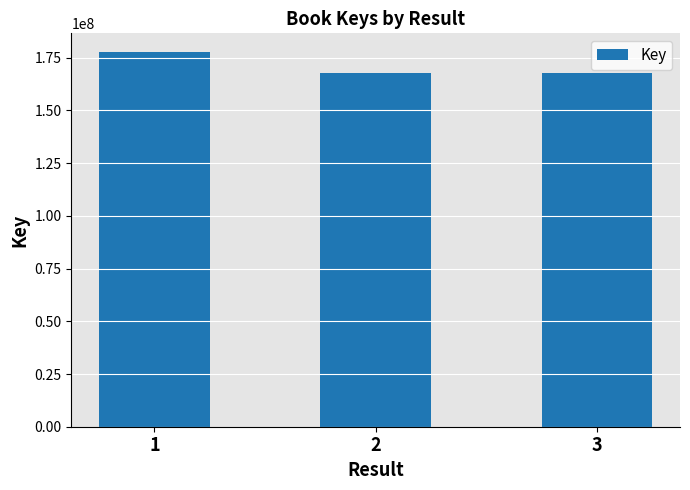

Is it true that the value at 3 is 103481090?

False